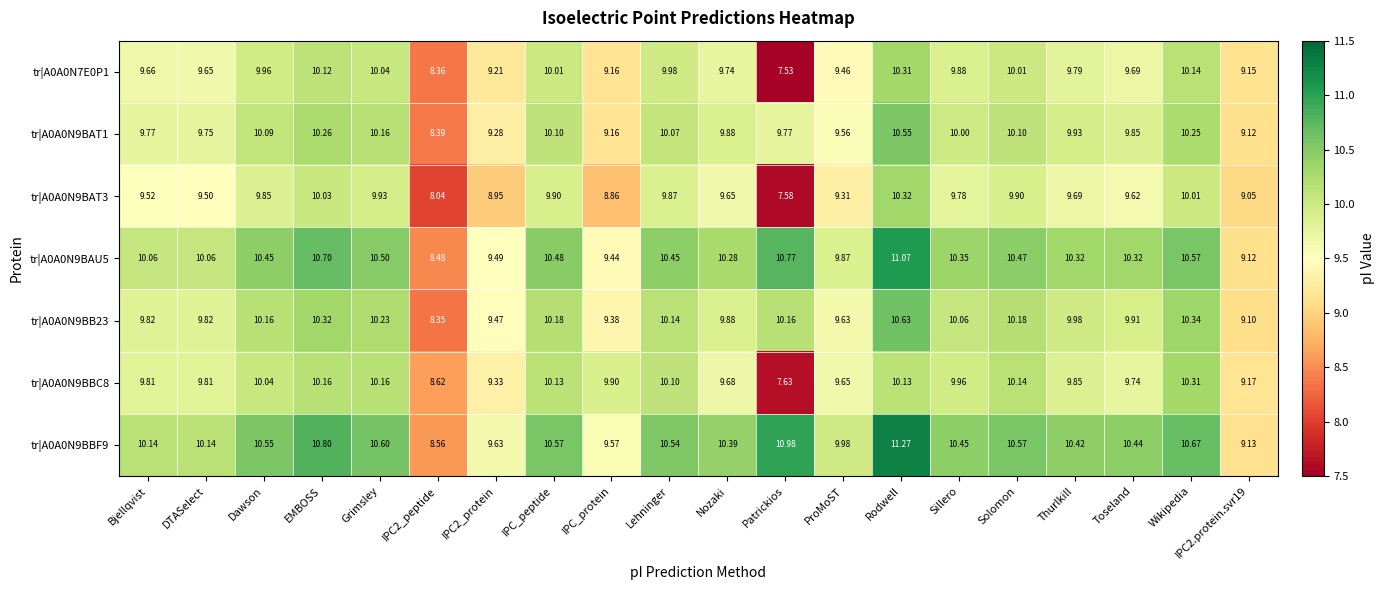

Which label corresponds to the smallest value in the chart?

Patrickios